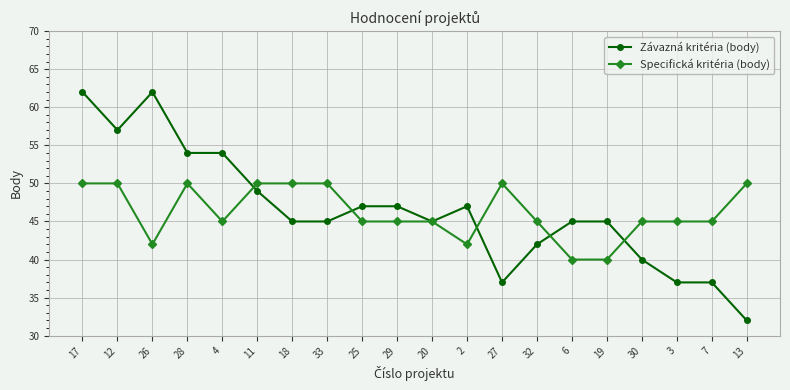

What are all the series names shown in the legend?

Závazná kritéria (body), Specifická kritéria (body)